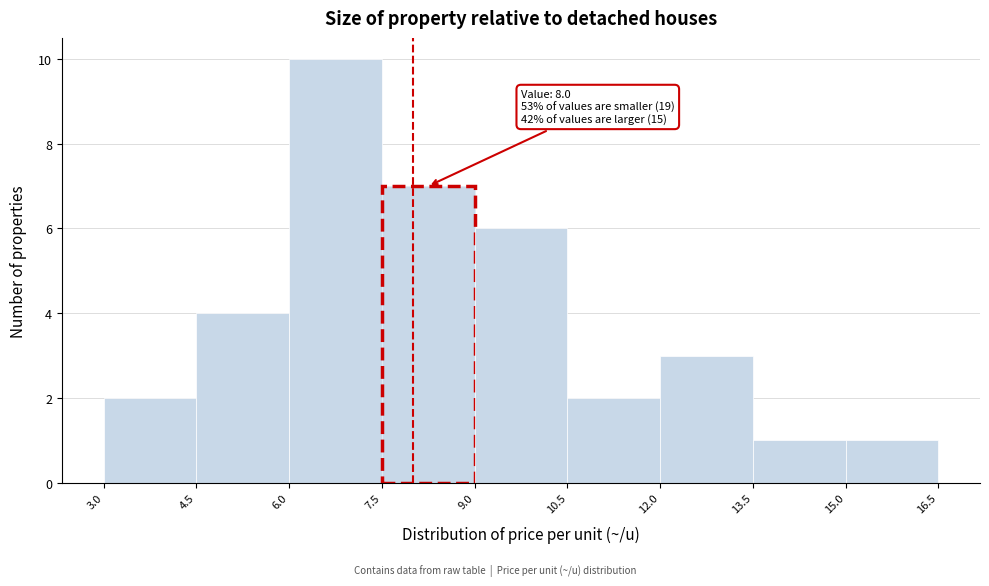

Which range on the x-axis has the tallest bar?

6.0 to 7.5